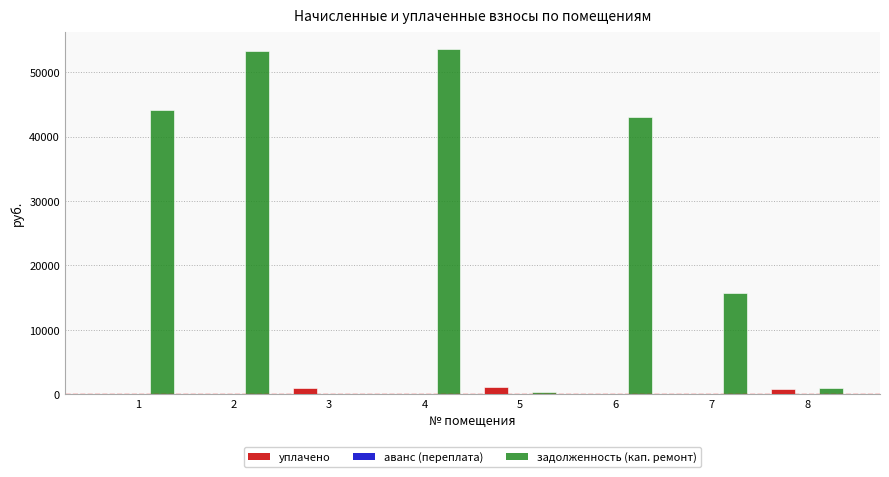

What is the sum of all уплачено values?

3044.9